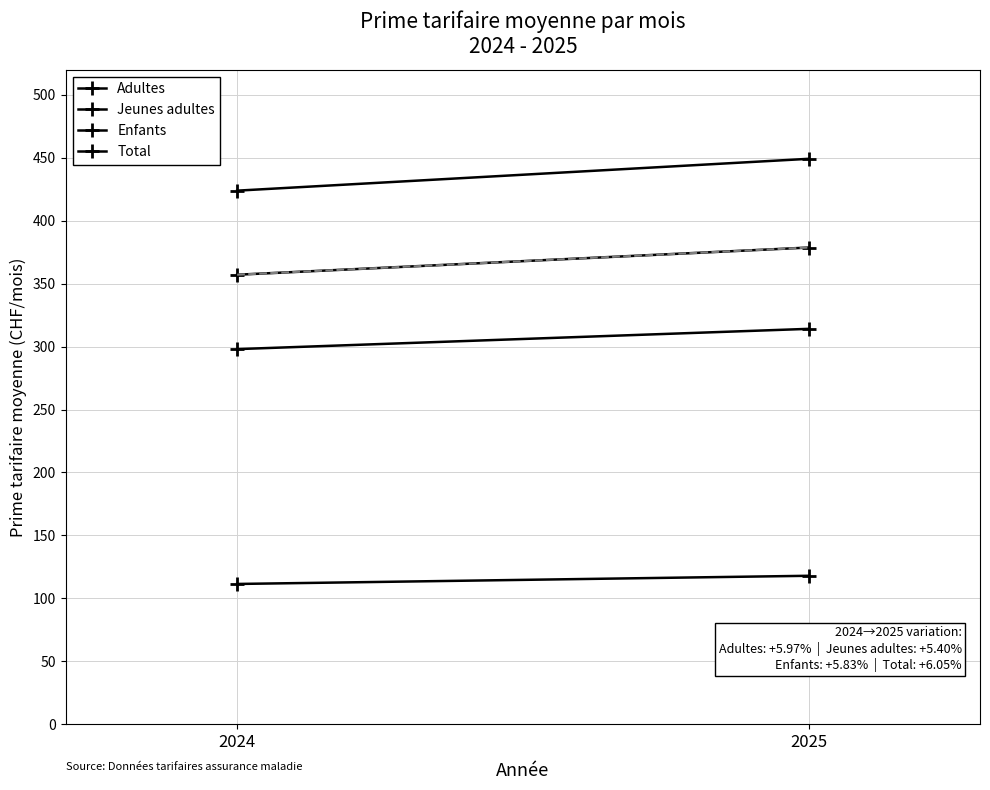

How many data points in Jeunes adultes are less than 314?

1